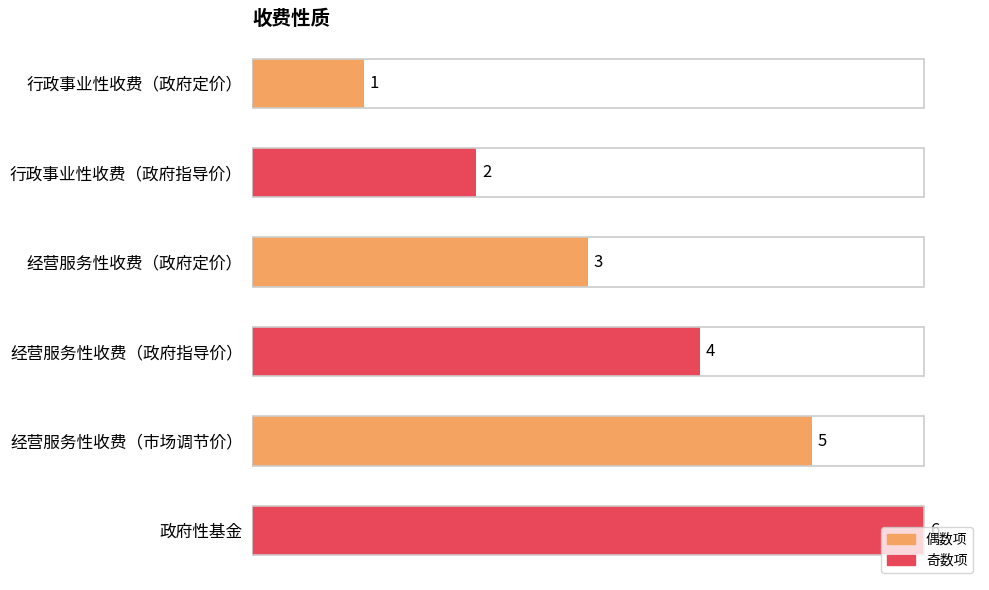

The value at 经营服务性收费（政府指导价） is 4. True or false?

True